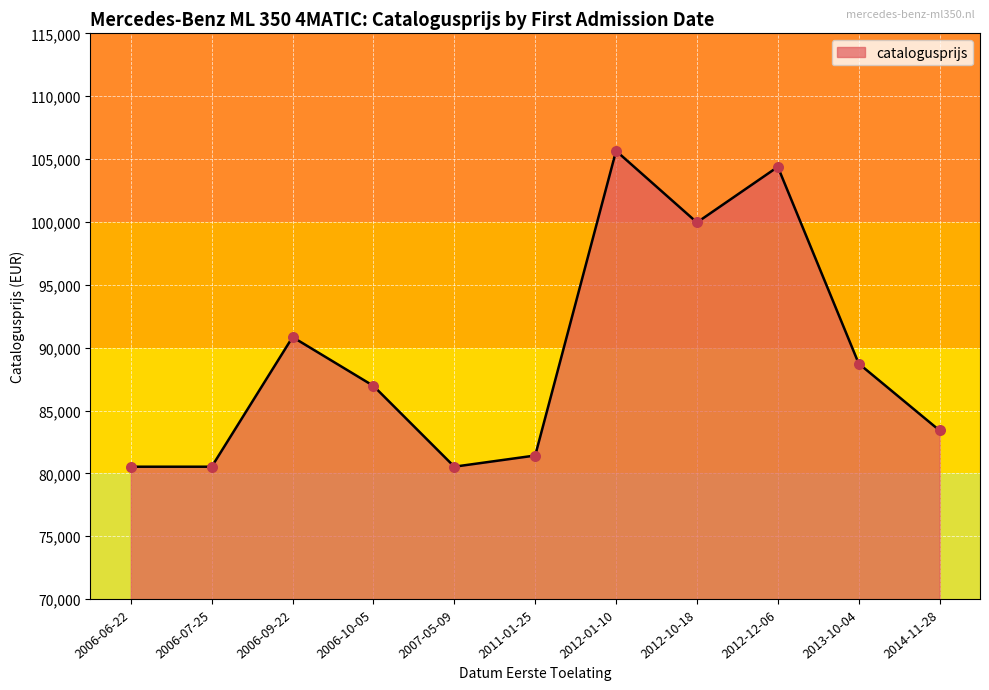

Approximately how many times larger is the value at 2012-12-06 compared to 2006-10-05?

1.2